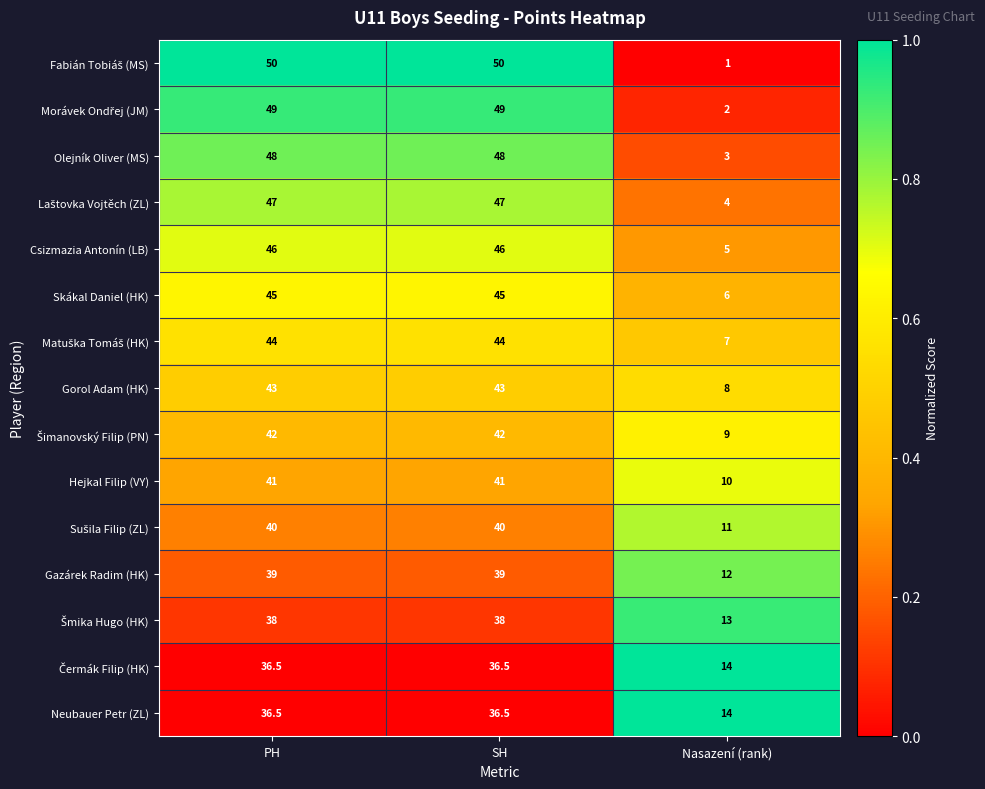

What is the difference between the highest and lowest values at SH?

13.5